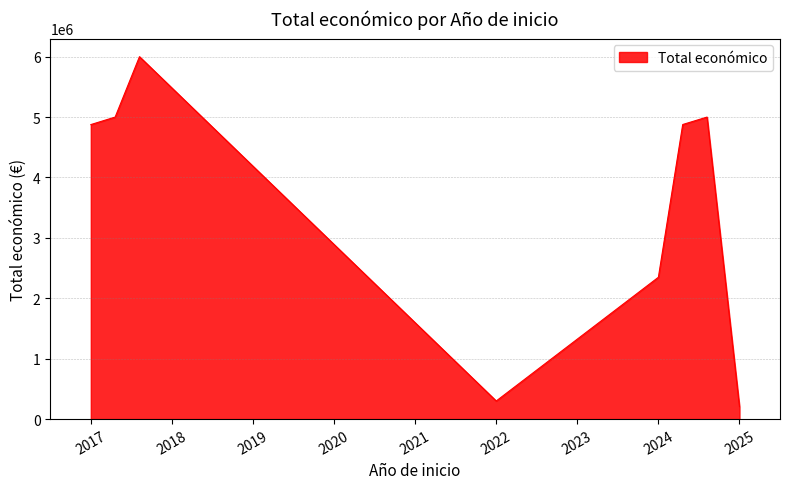

What is the maximum value shown in the chart?

5999934